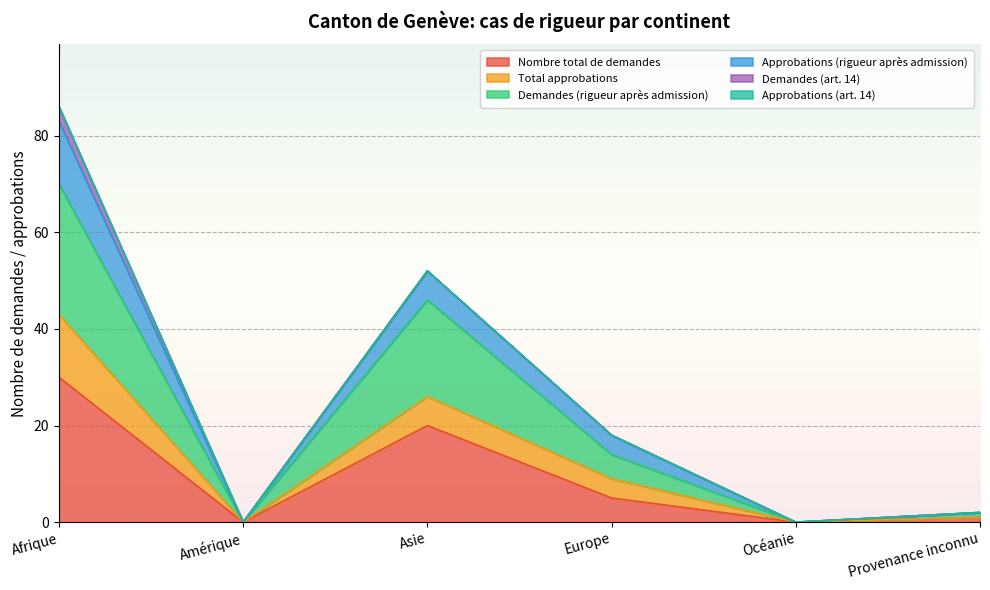

Rank the categories by Approbations (rigueur après admission) value from lowest to highest.

Amérique, Océanie, Provenance inconnu, Europe, Asie, Afrique